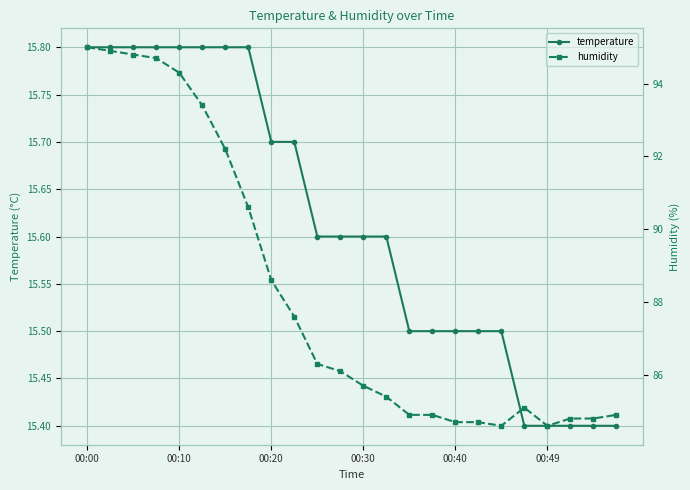

How many temperature values are between 15 and 16?

24